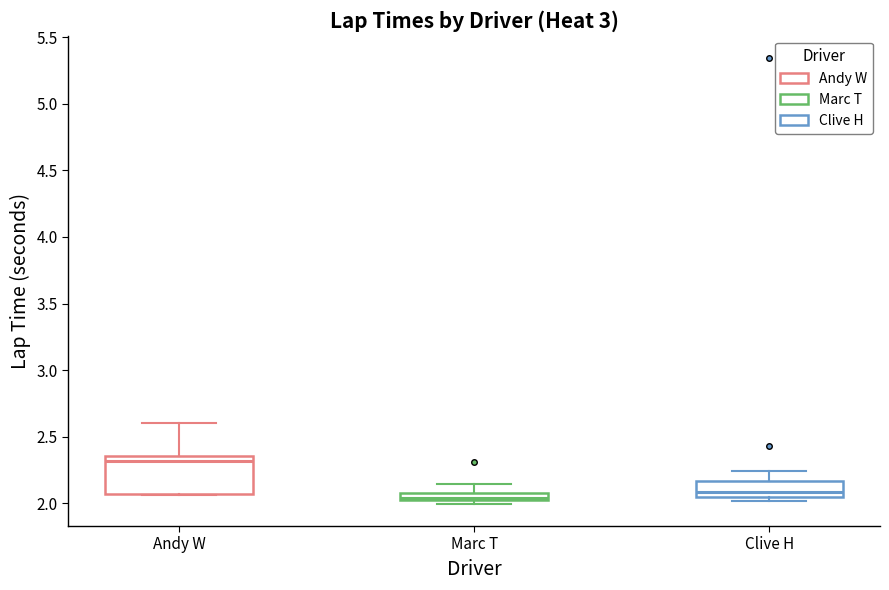

Where does the upper whisker of the box for Marc T end on the y-axis? The values are not printed on the chart, so give them approximately, as read against the axis.

2.15